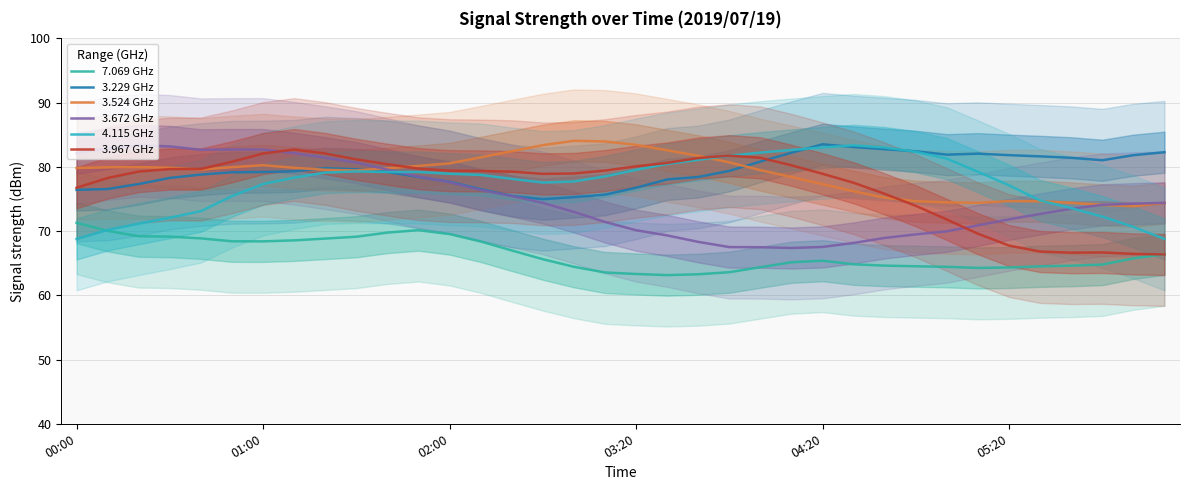

Is the value of 4.115 GHz at 00:00 greater than the value of 3.967 GHz at 02:00?

No